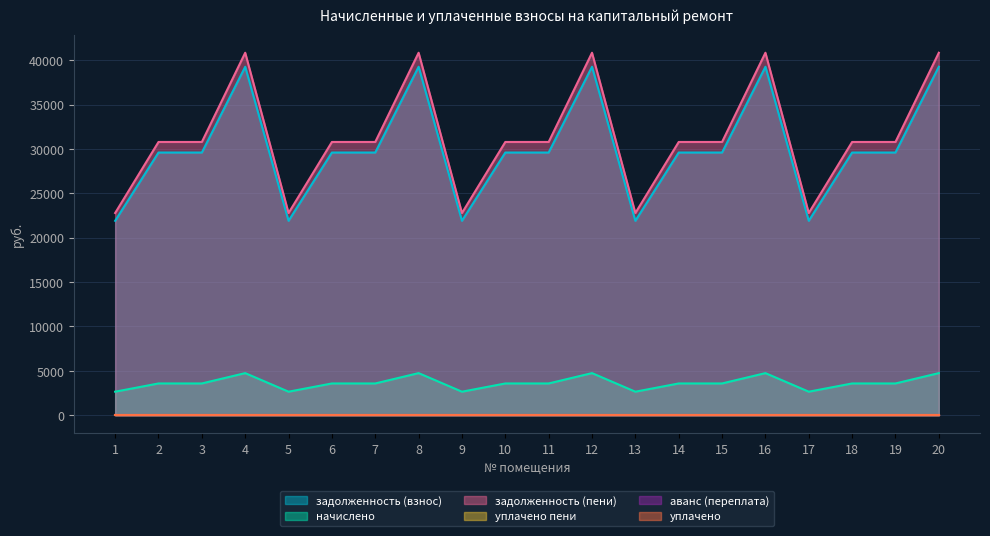

What is the total value across all series at 17?

47334.2